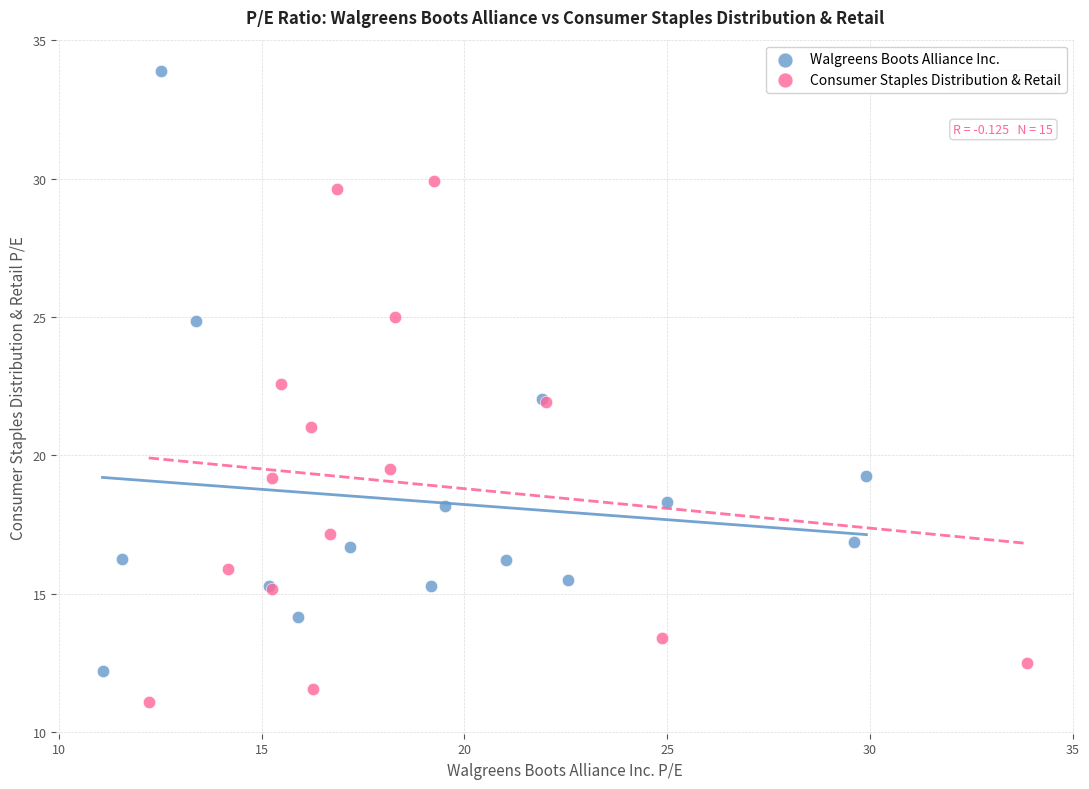

Which series contains the lowest Y value?

Consumer Staples Distribution & Retail